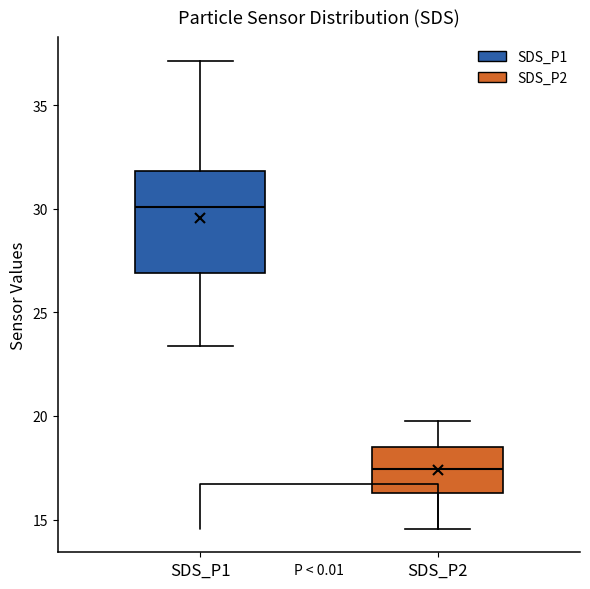

Reading left to right, read every box against the y-axis: the position of its median line, the range the box covers, and the ends of its whiskers. The values are not printed on the chart, so give them approximately, as read against the axis.

SDS_P1: median 30.0, box 27.0 to 32.0, whiskers 23.5 to 37.0
SDS_P2: median 17.5, box 16.5 to 18.5, whiskers 14.5 to 20.0